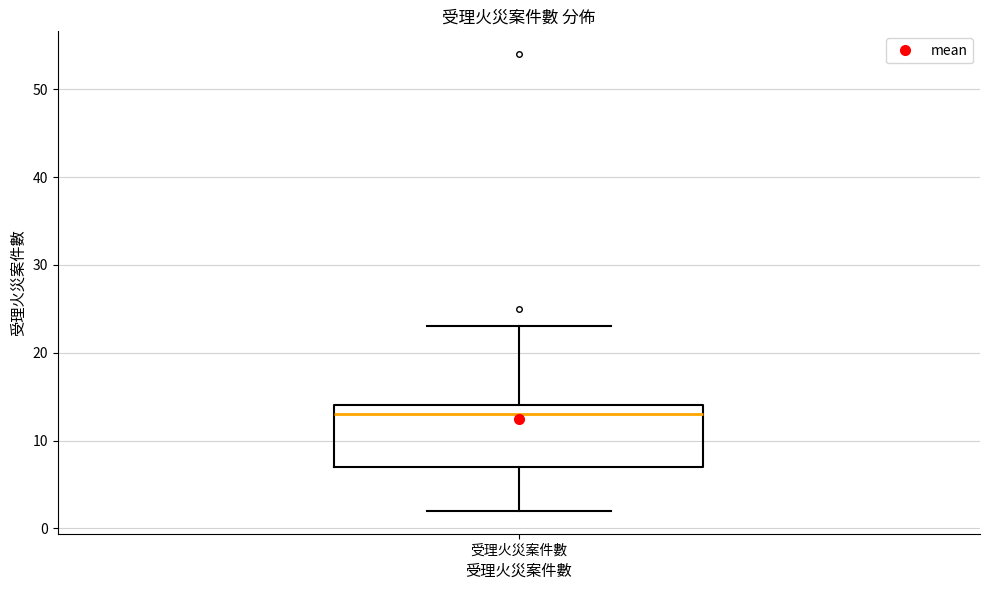

Read this box plot against the y-axis: the position of the median line, the range covered by the box, and the ends of both whiskers. The values are not printed on the chart, so give them approximately, as read against the axis.

median 13, box 7 to 14, whiskers 2 to 23